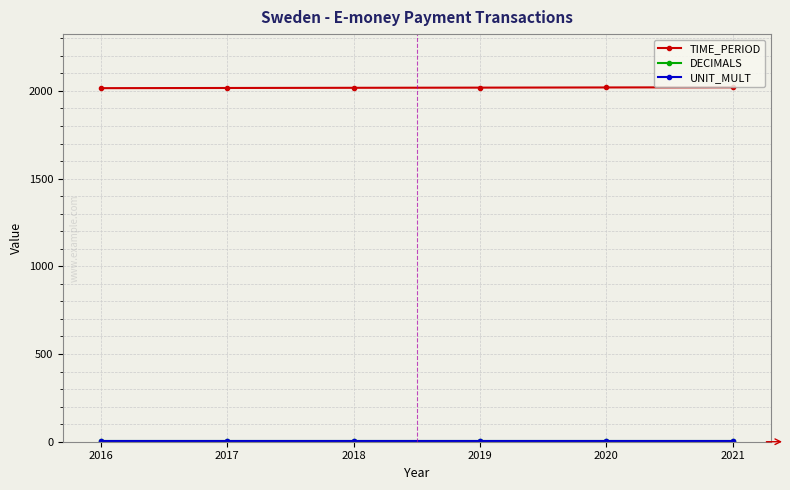

Is it true that TIME_PERIOD equals 1103 at 2019?

False